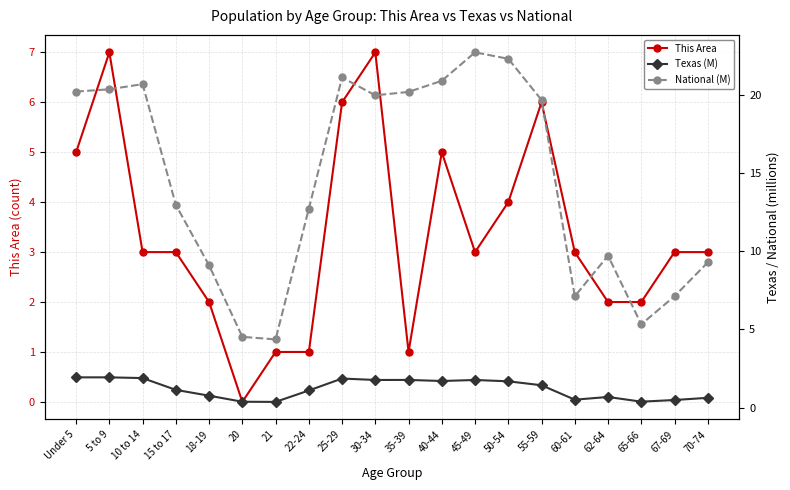

Which series has the widest spread of values?

National (M)